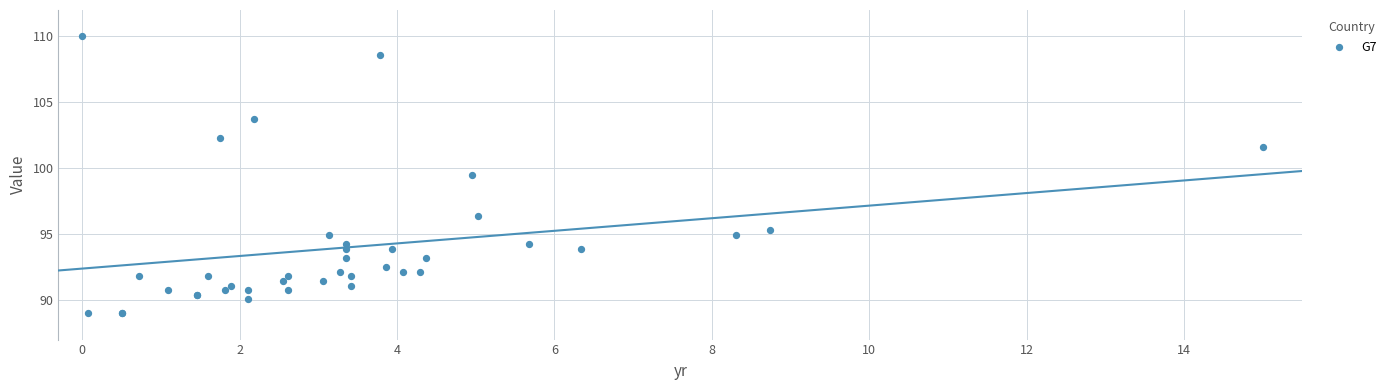

What Y value in the scatter plot is closest to 99?

99.5